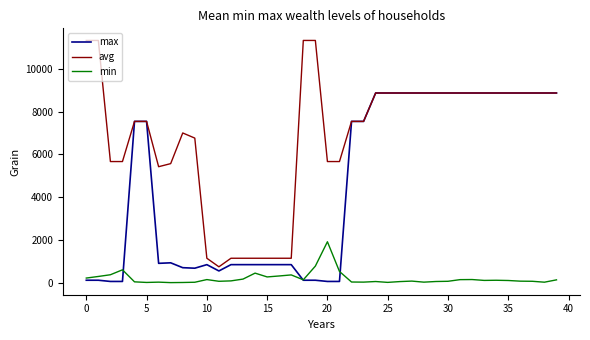

Is this an area chart (filled region under the line)?

No